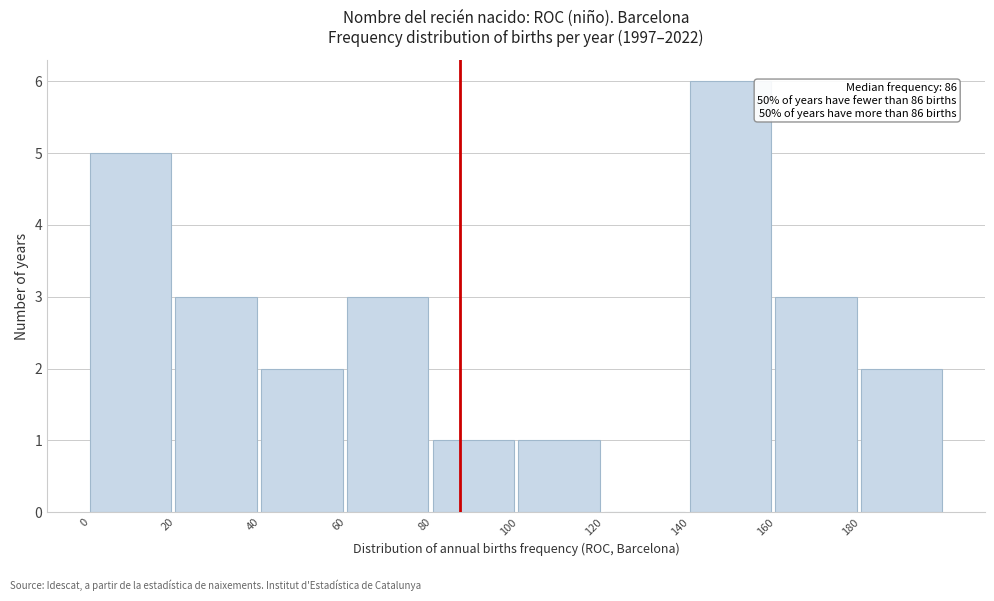

Over which range of the x-axis is the bar tallest?

140 to 160